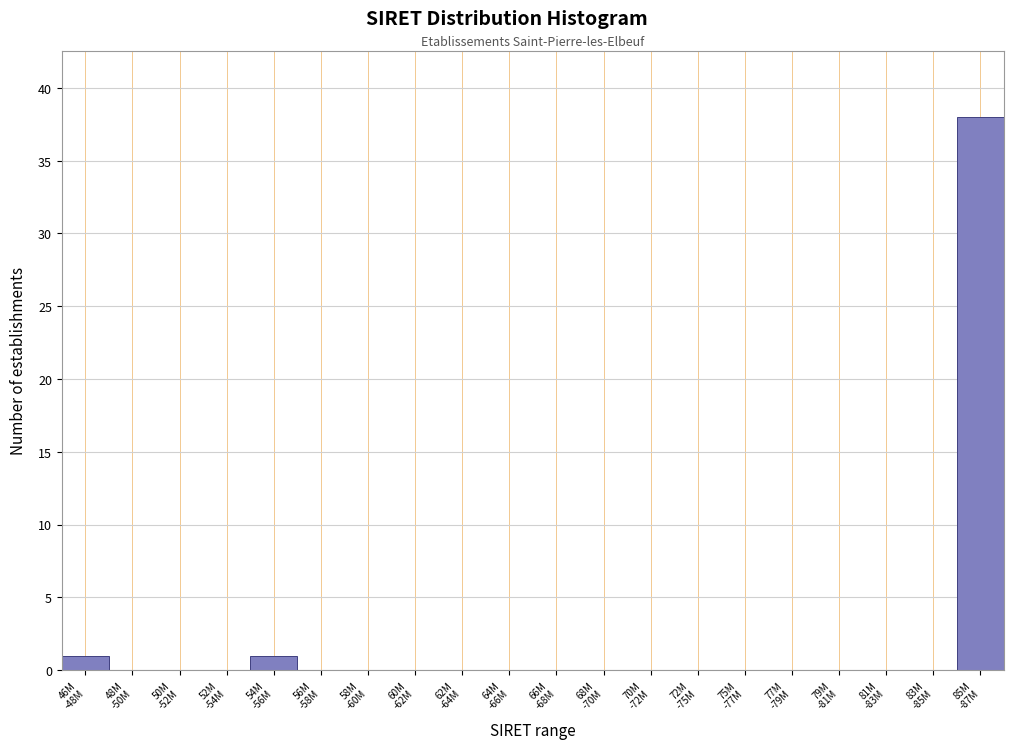

What is the sum of all values?

40